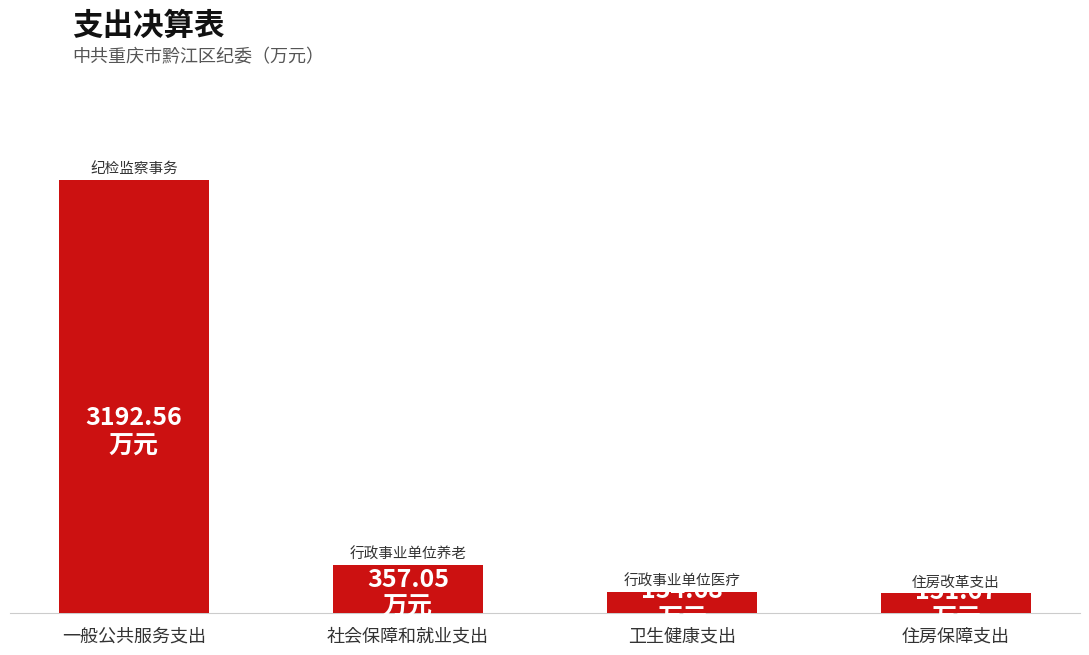

At which label is the value closest to 1672?

社会保障和就业支出